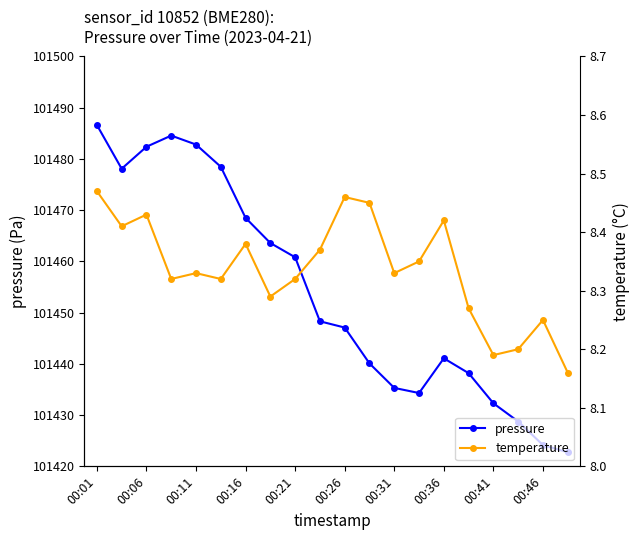

What are all the series names shown in the legend?

pressure, temperature